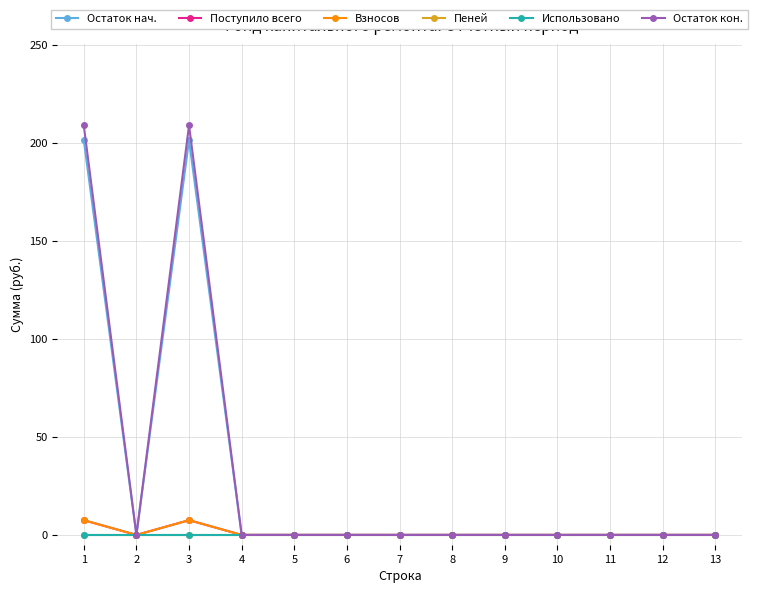

True or false: Поступило всего and Взносов intersect in this chart.

False